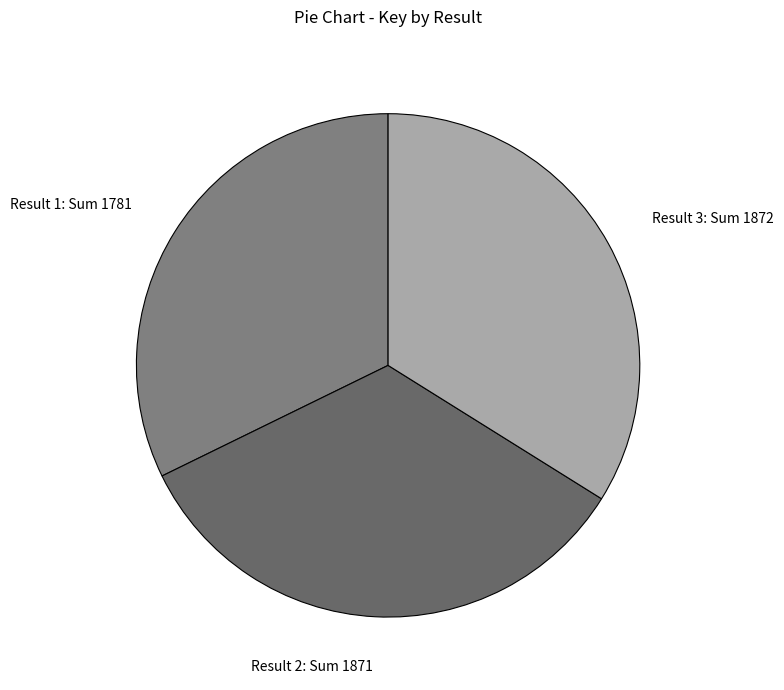

Is there any slice that represents more than half of the pie?

No